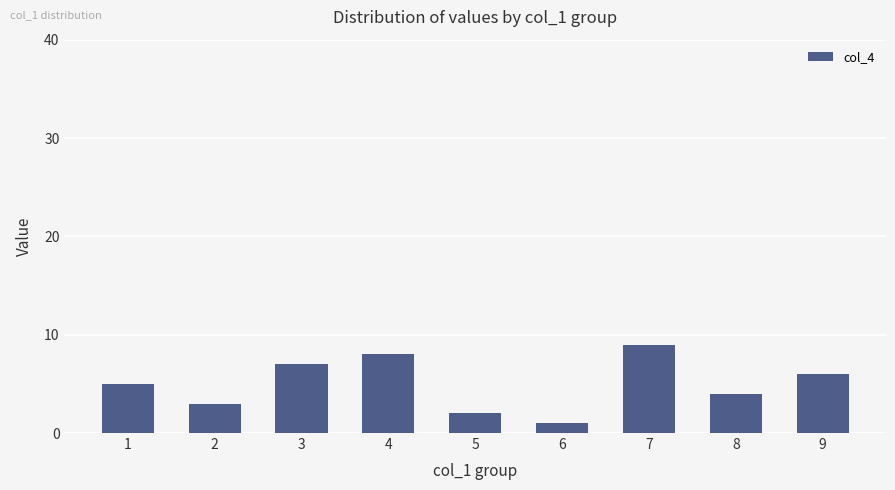

What is the difference between the maximum and second lowest values?

7